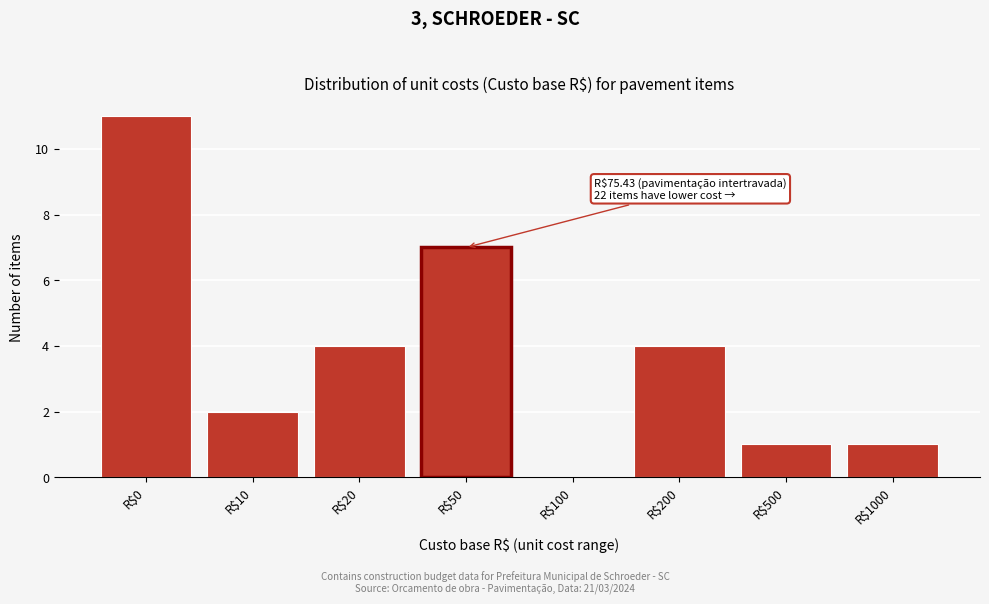

Which label corresponds to the largest value in the chart?

R$0